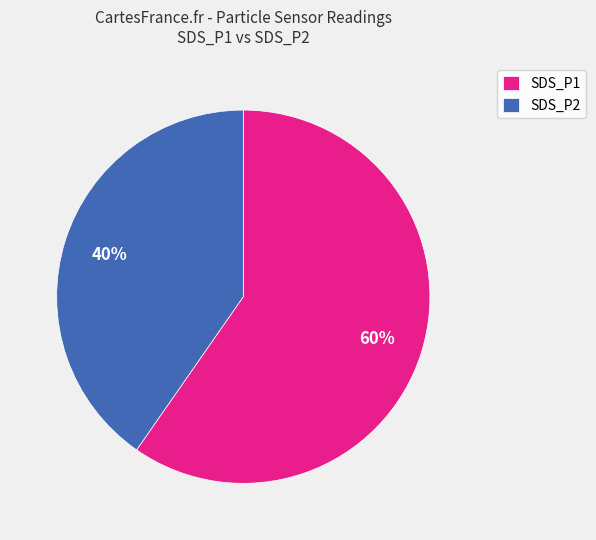

To the nearest percent, what is the average slice percentage?

50%